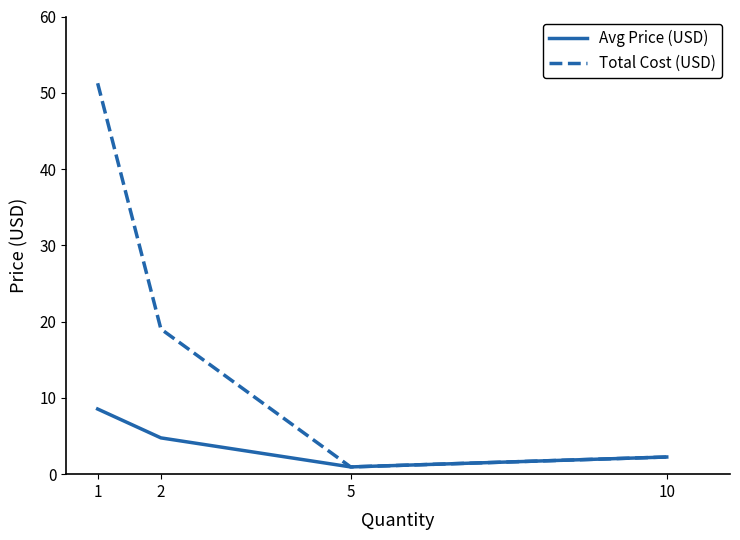

Which category has the lowest value across all series?

5